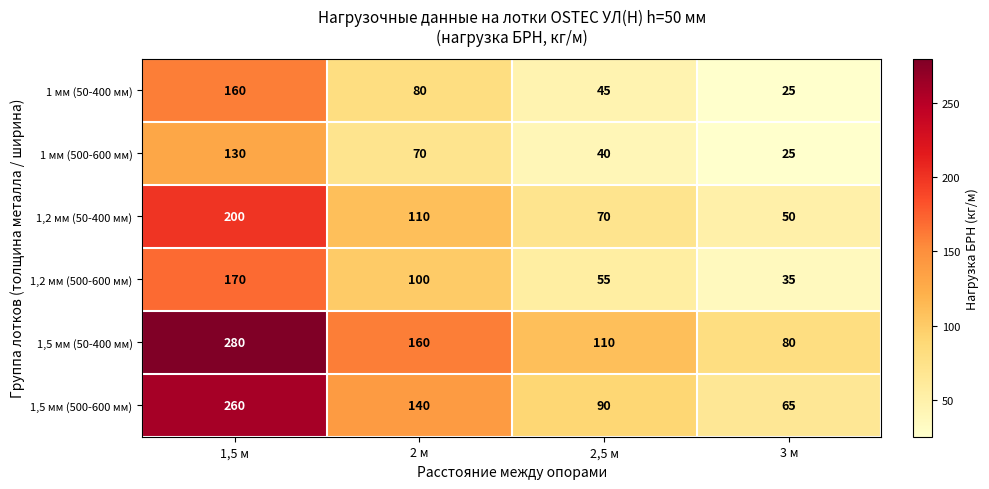

What is the spread (max minus min) of values at 1,5 м?

150